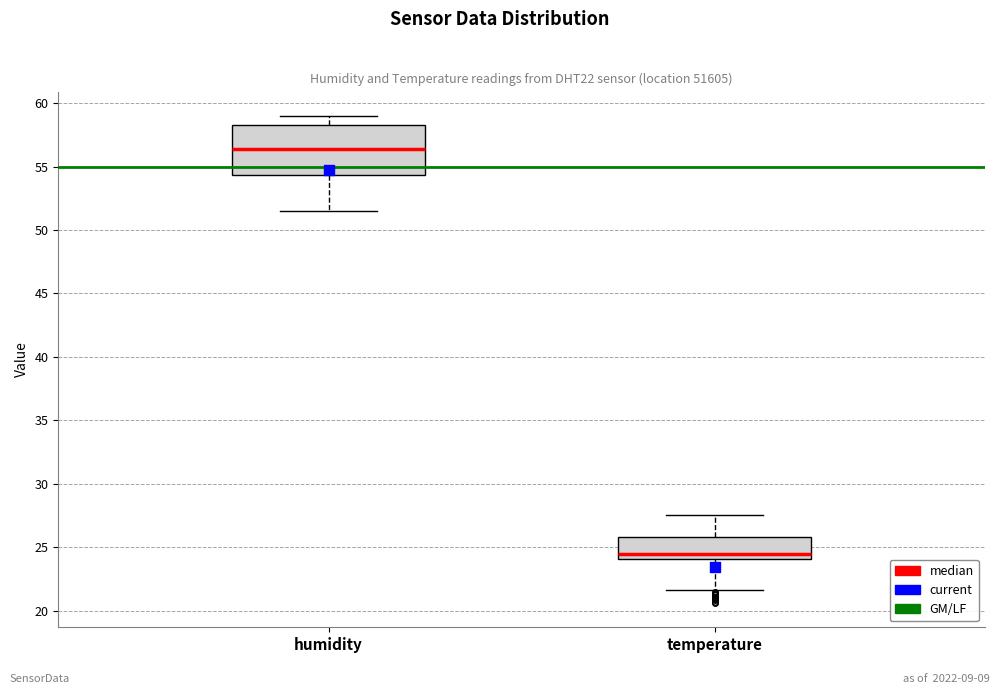

Reading left to right, transcribe this box plot: for each box, give where its median line is, the range the box spans, and where its two whiskers end, as read against the y-axis. The values are not printed on the chart, so give them approximately, as read against the axis.

humidity: median 56.5, box 54.5 to 58.5, whiskers 51.5 to 59.0
temperature: median 24.5, box 24.0 to 26.0, whiskers 21.5 to 27.5